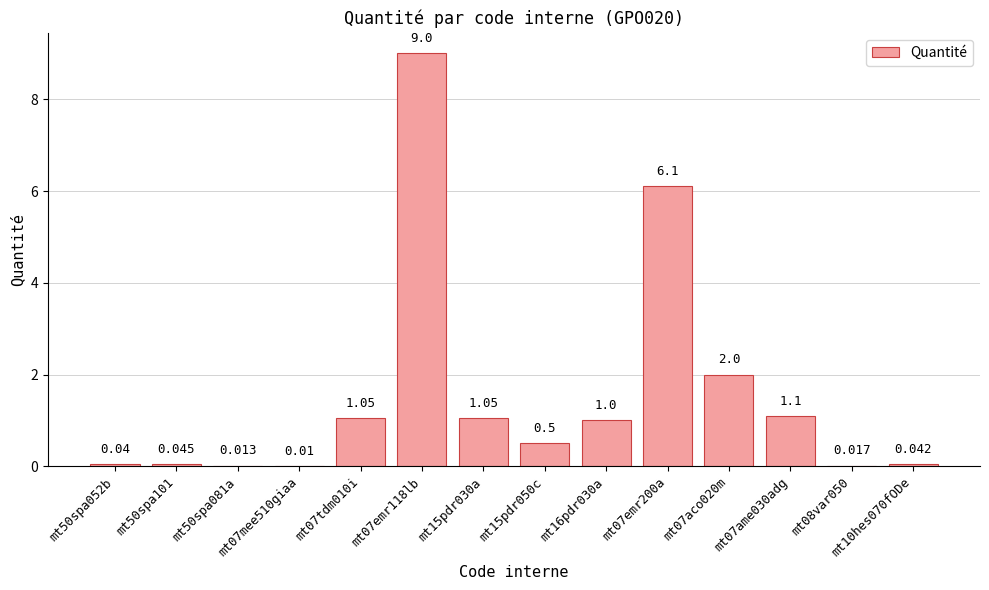

Which has a higher value, mt07emr118lb or mt50spa101?

mt07emr118lb